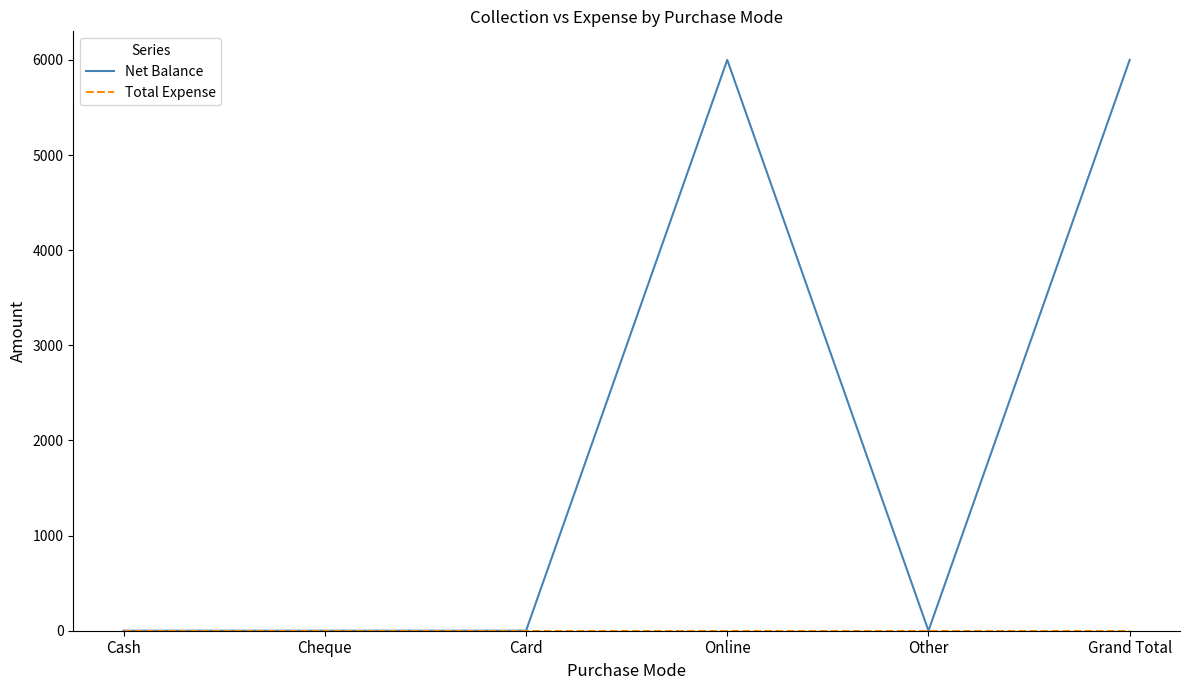

What is the greatest value displayed?

6000